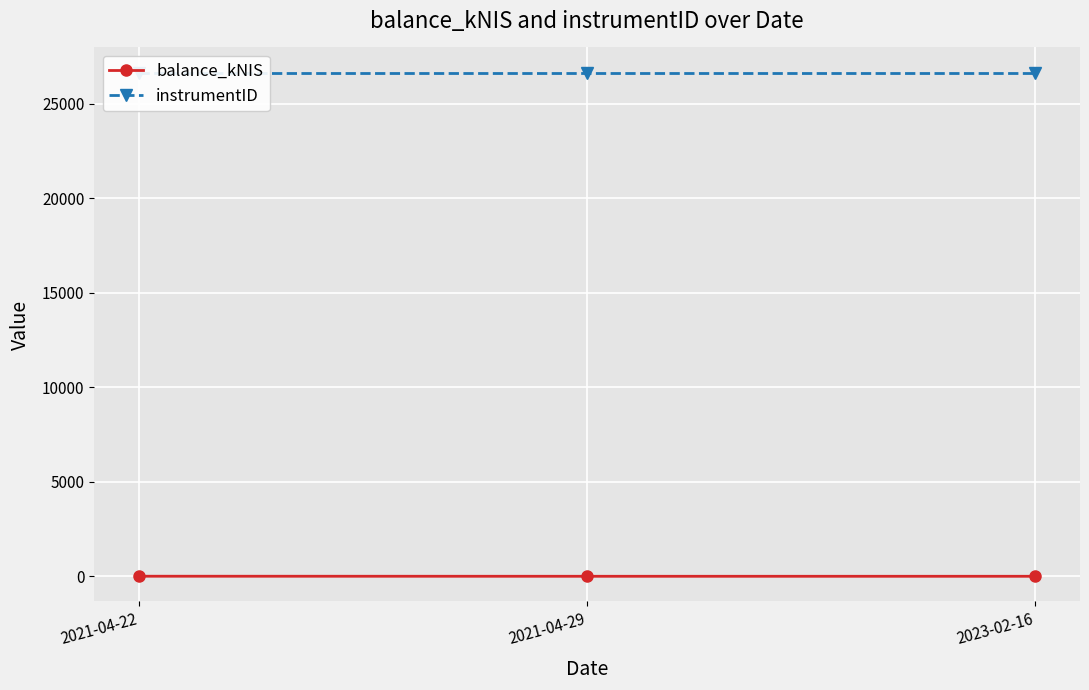

Reading right to left, what are all the values shown in this chart?

balance_kNIS: 2023-02-16=0.0	2021-04-29=0.0	2021-04-22=3.1
instrumentID: 2023-02-16=26656.0	2021-04-29=26656.0	2021-04-22=26656.0